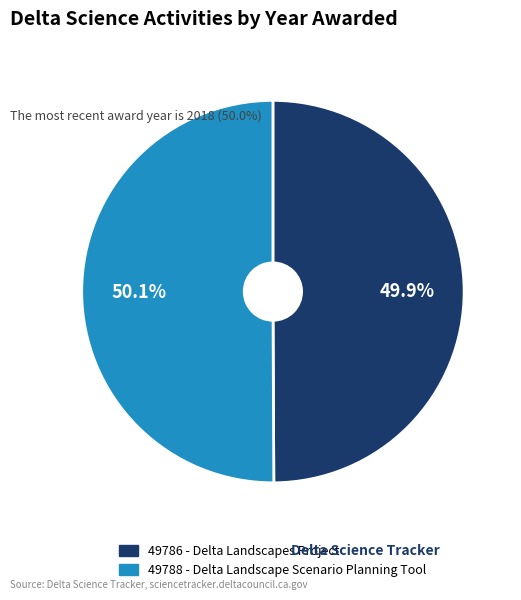

What is the total percentage of 49788 - Delta Landscape Scenario Planning Tool and 49786 - Delta Landscapes Project?

100.0%